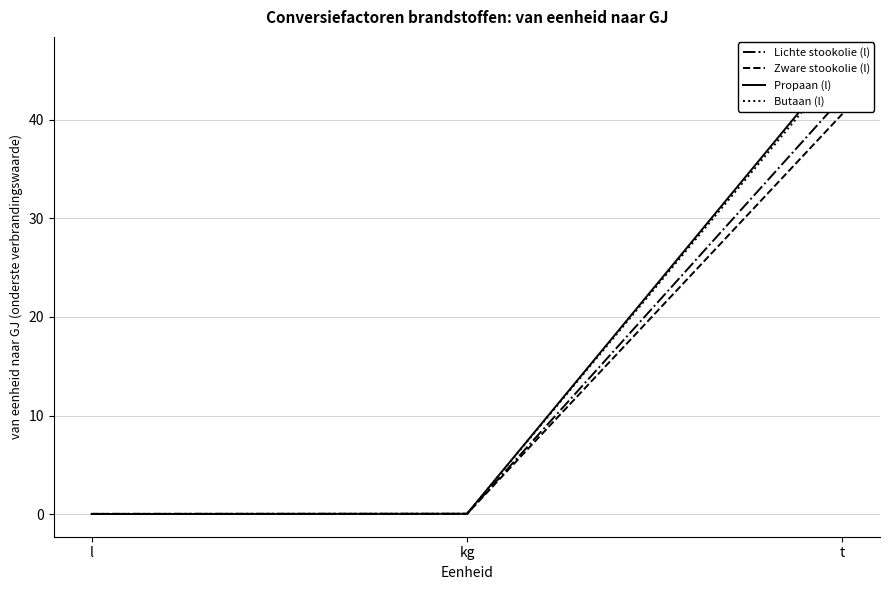

Reading left to right, transcribe all the data shown in this chart.

Lichte stookolie (l): 0.0	0.0	42.3
Zware stookolie (l): 0.0	0.0	40.6
Propaan (l): 0.0	0.0	46.1
Butaan (l): 0.0	0.0	45.7